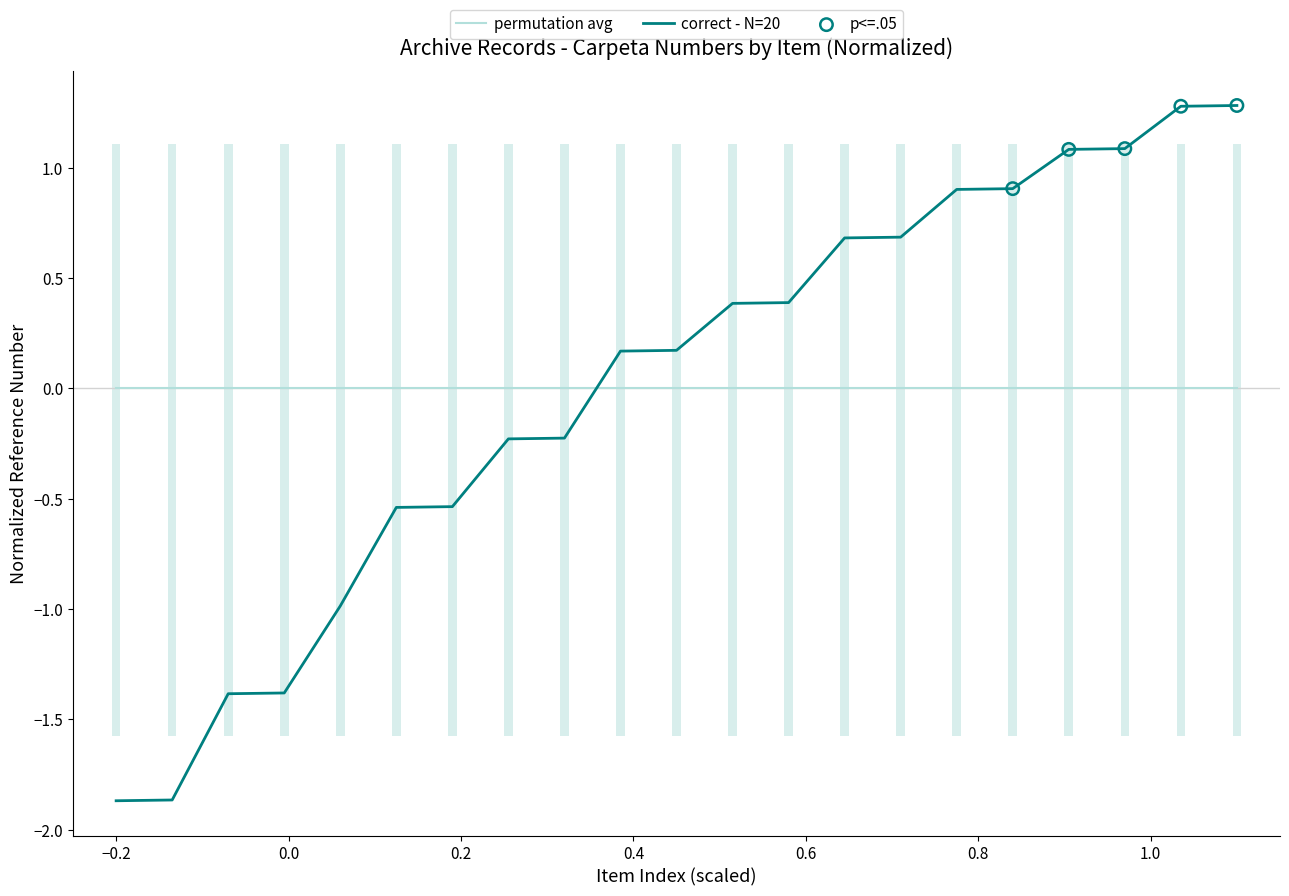

Between 12 and 2, which is larger?

12